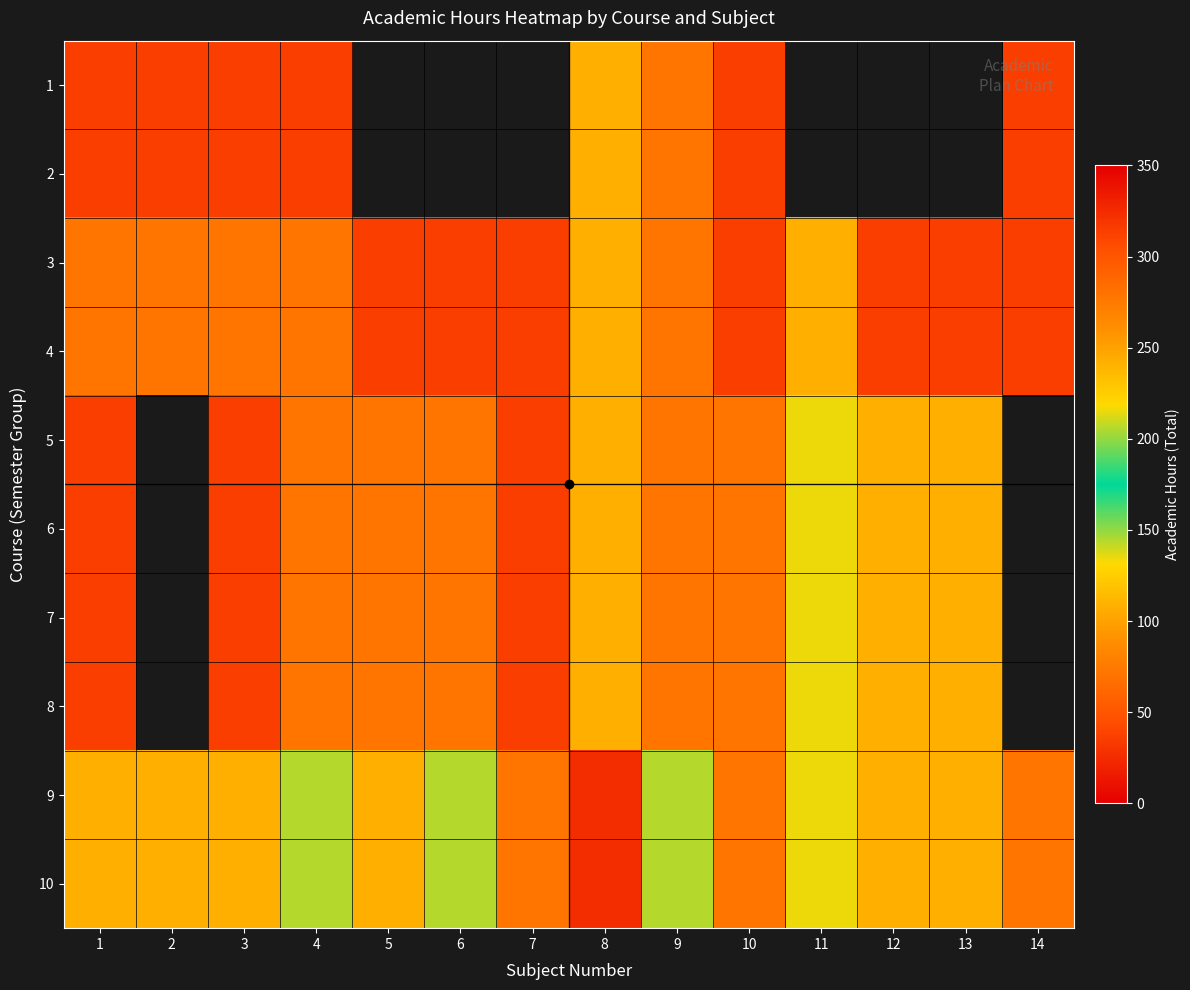

Which series has the widest spread of values?

9